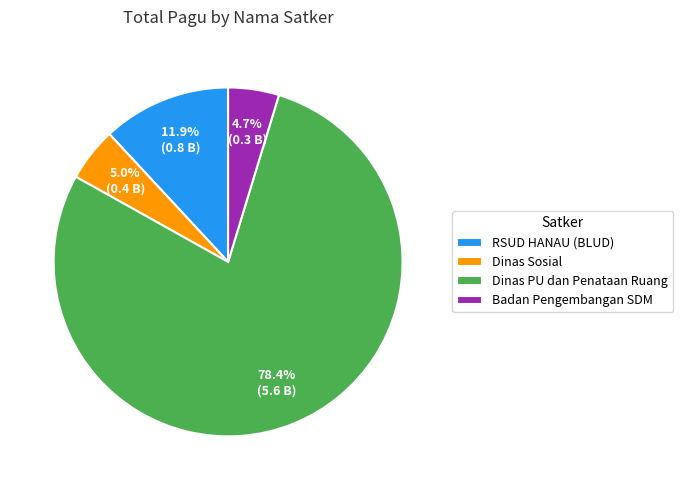

Approximately how many times larger is the value at Badan Pengembangan SDM compared to Dinas Sosial?

0.9